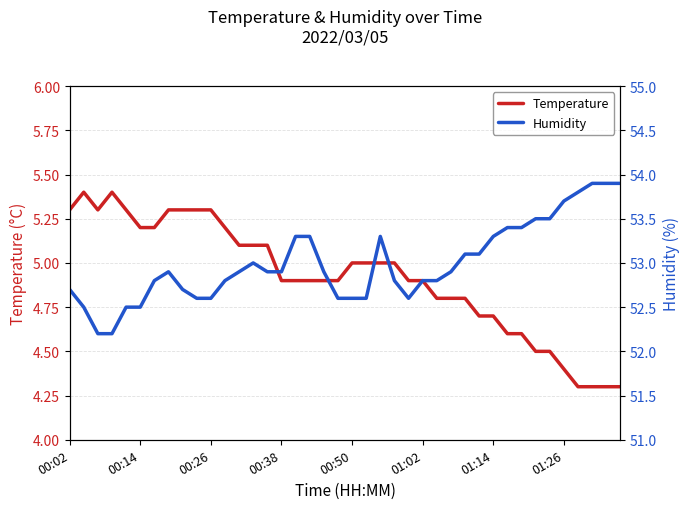

True or false: Temperature and Humidity intersect in this chart.

False